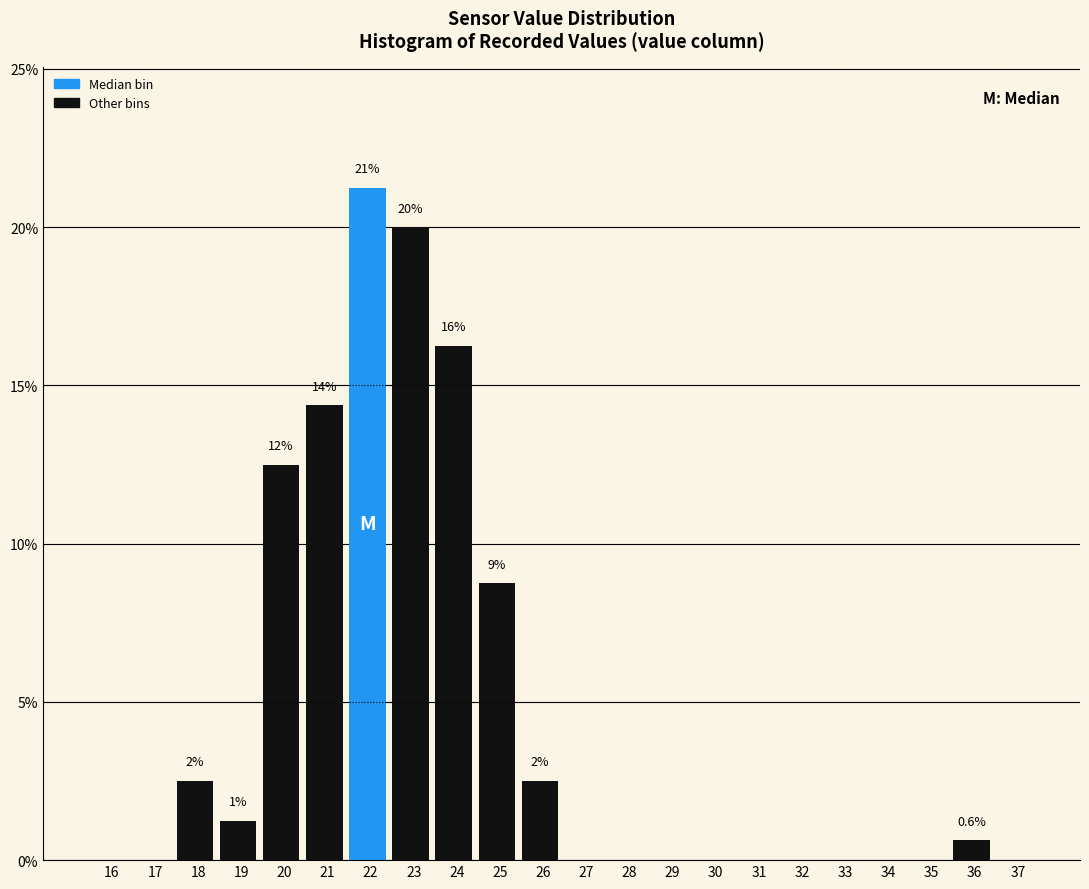

Is it true that the value at 32 is -13.8?

False